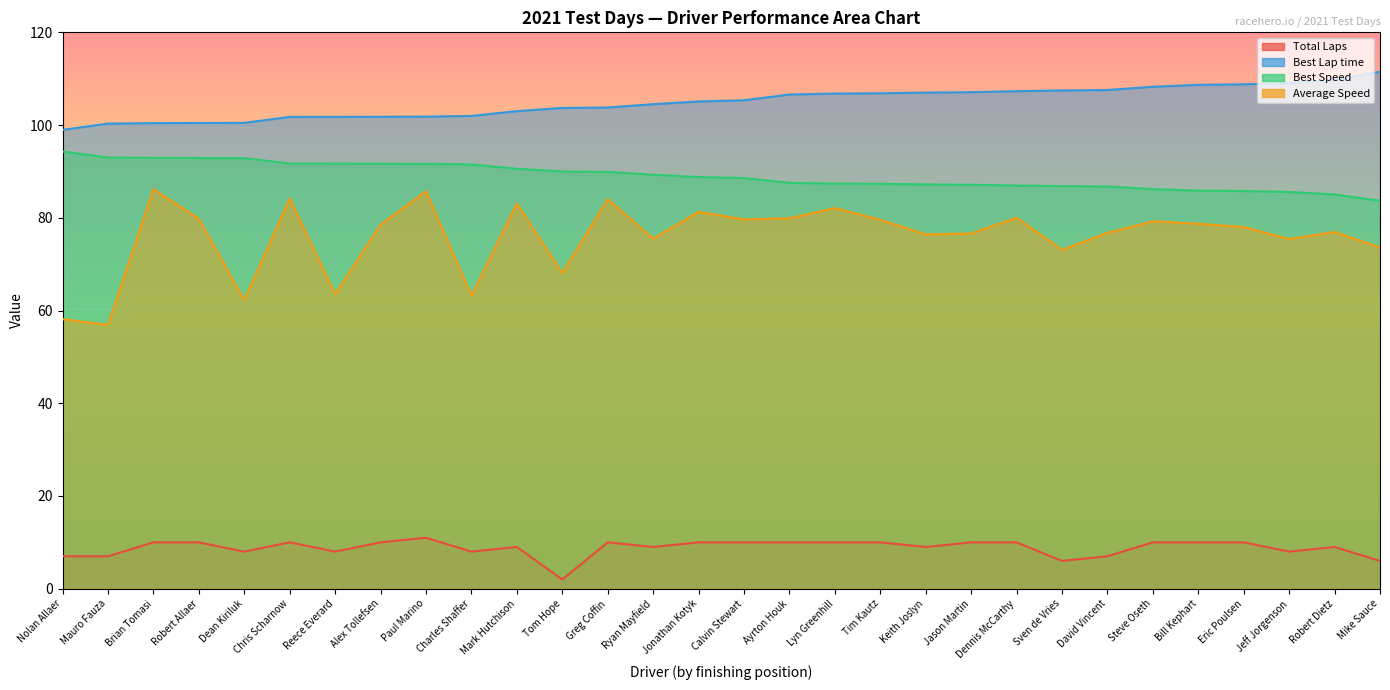

At which label does Best Speed first exceed 88?

Nolan Allaer